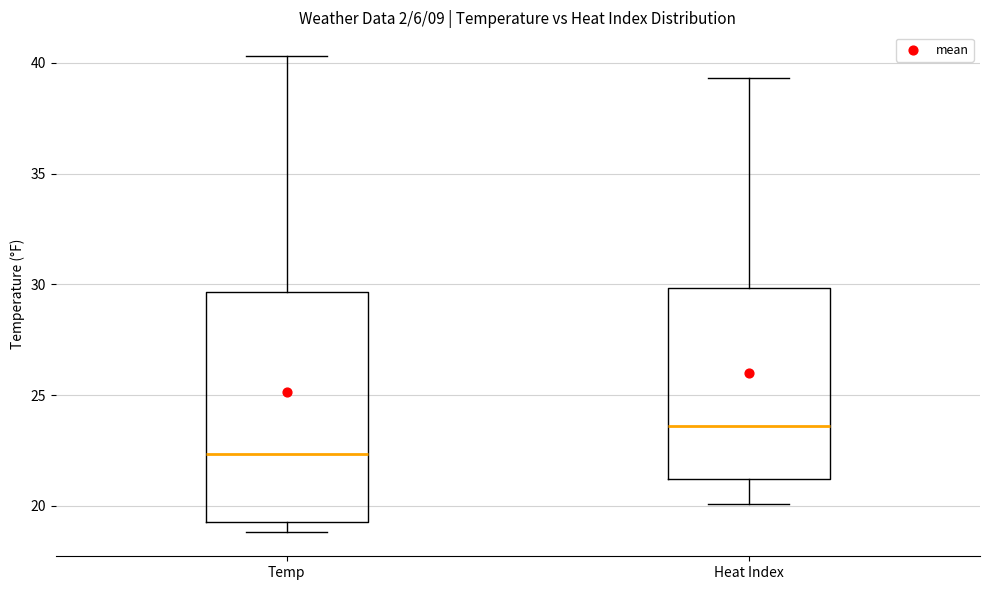

Reading left to right, transcribe this box plot: for each box, give where its median line is, the range the box spans, and where its two whiskers end, as read against the y-axis. The values are not printed on the chart, so give them approximately, as read against the axis.

Temp: median 22.5, box 19.5 to 29.5, whiskers 19.0 to 40.5
Heat Index: median 23.5, box 21.0 to 30.0, whiskers 20.0 to 39.5